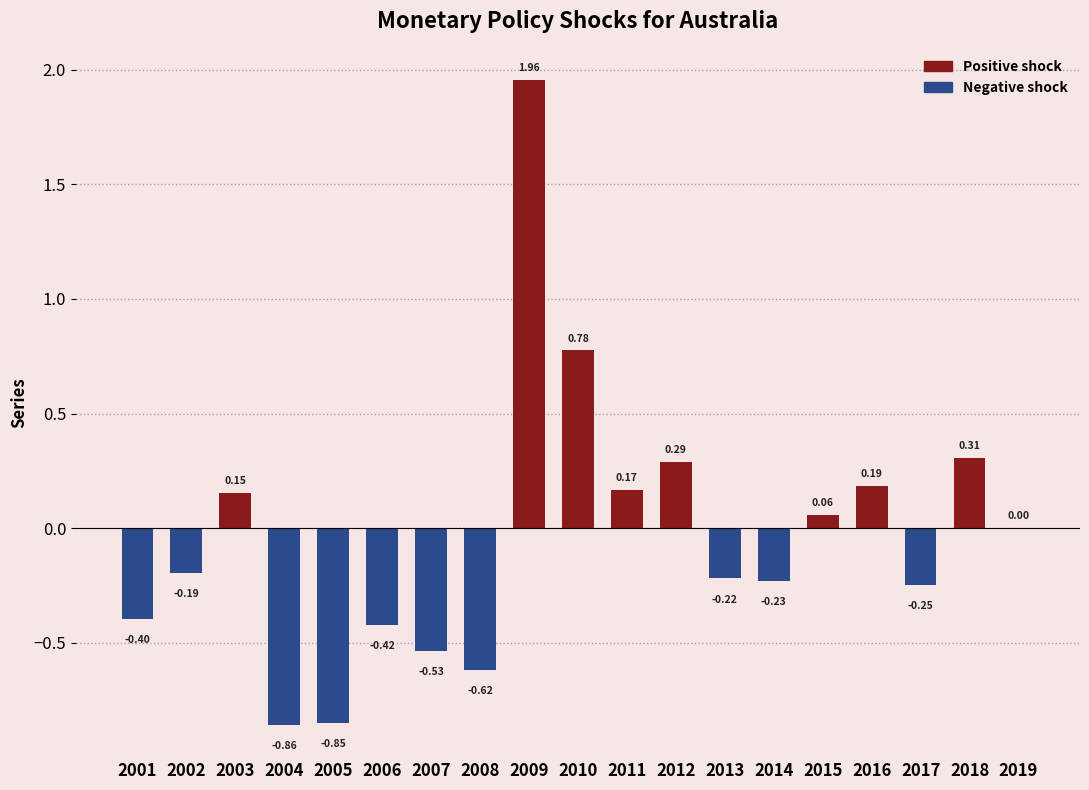

Are the bars horizontal?

No